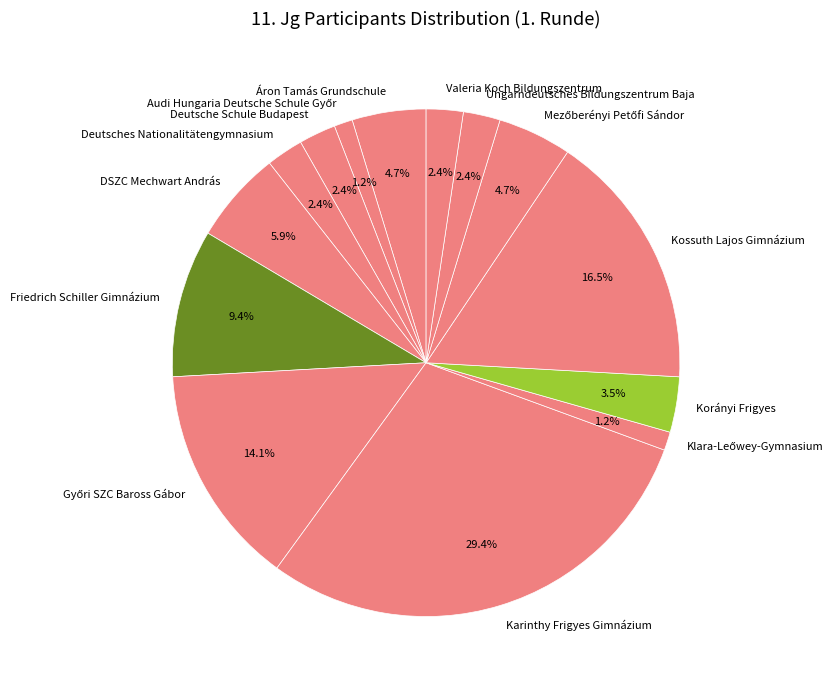

Which slice is the largest?

Karinthy Frigyes Gimnázium